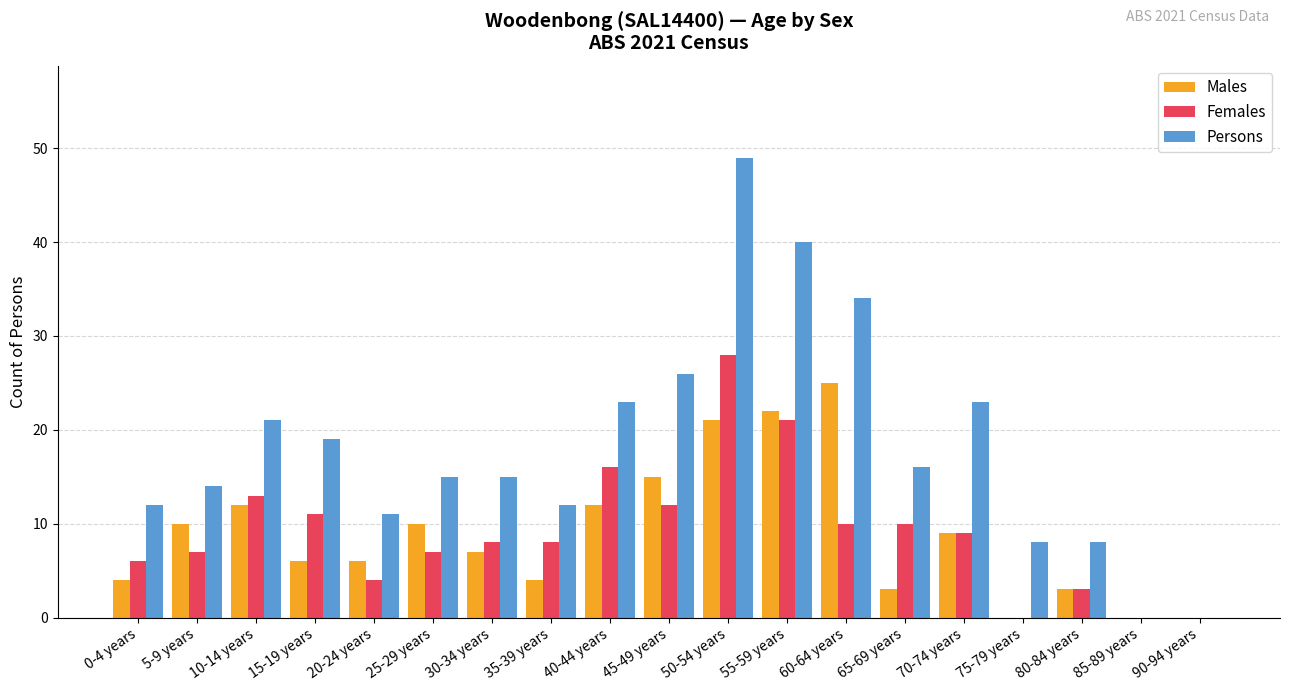

How many distinct data groups are displayed?

3